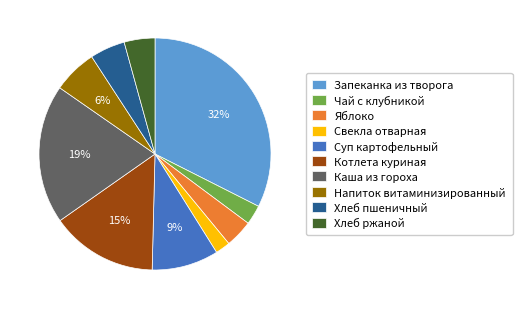

Is it true that Чай с клубникой is 17% of the pie?

False